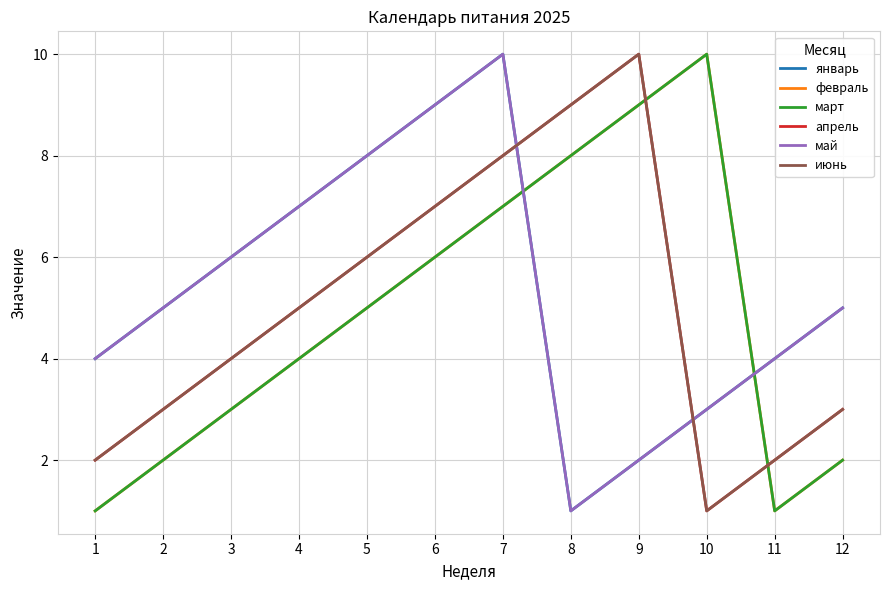

What is the difference between the second highest and minimum values in the апрель series?

8